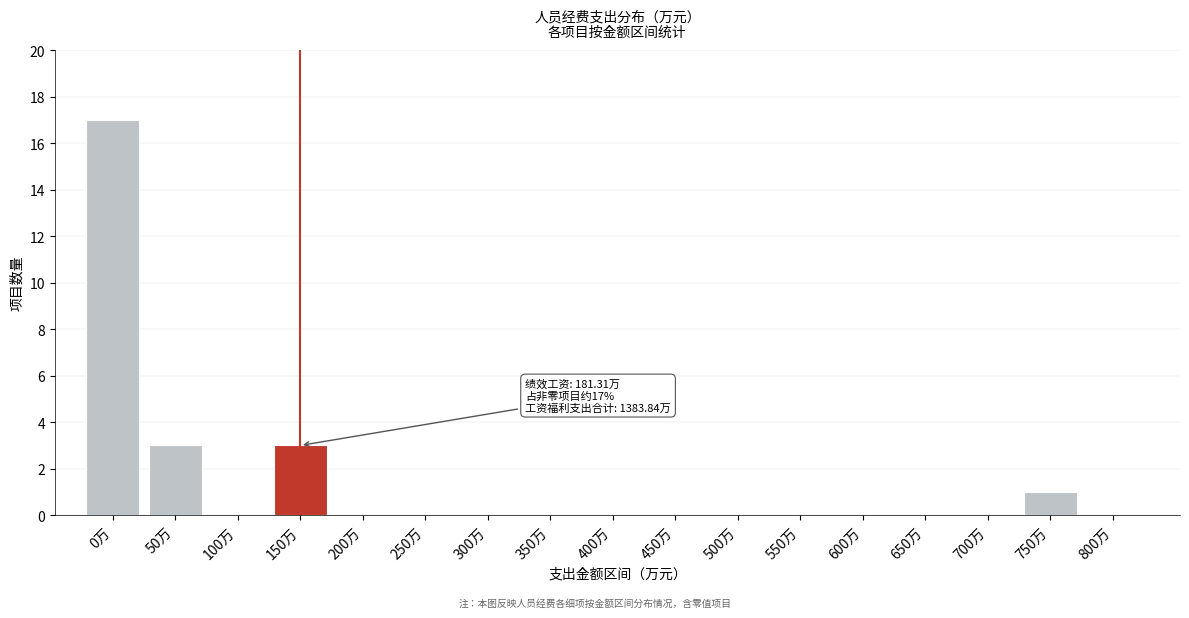

Reading left to right, list all the values displayed in this chart.

0万=17	50万=3	100万=0	150万=3	200万=0	250万=0	300万=0	350万=0	400万=0	450万=0	500万=0	550万=0	600万=0	650万=0	700万=0	750万=1	800万=0